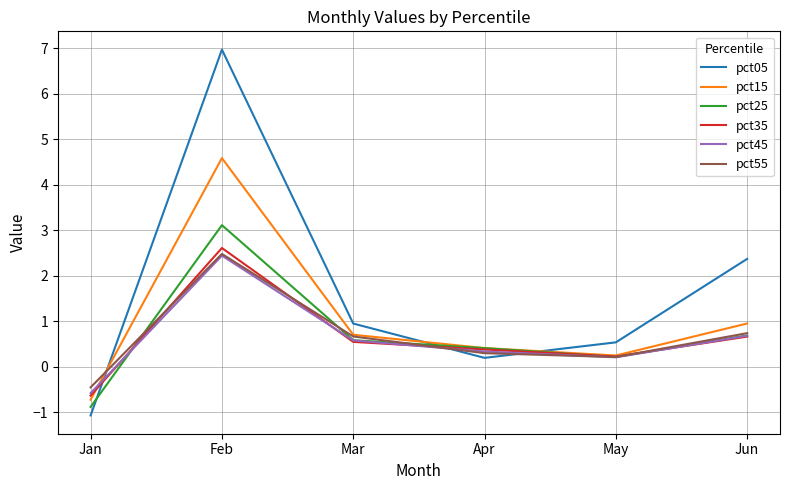

Which category has the lowest value in the pct55 series?

Jan